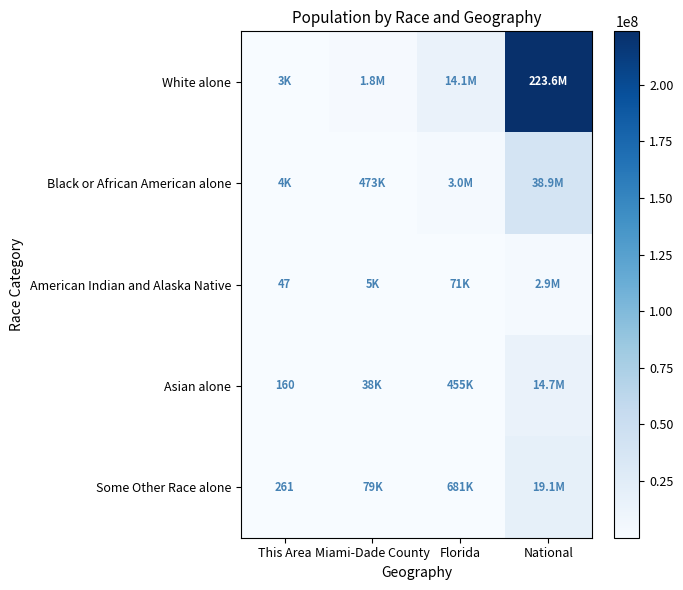

The value of Some Other Race alone at This Area is 261. True or false?

True